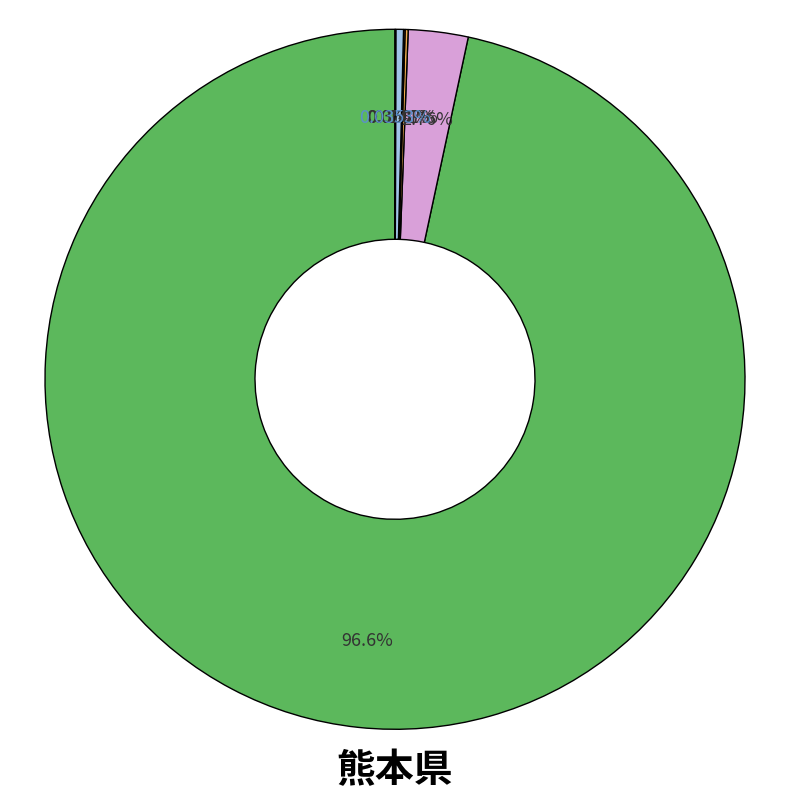

To the nearest percent, what is the difference between the largest and smallest slice percentages?

97%